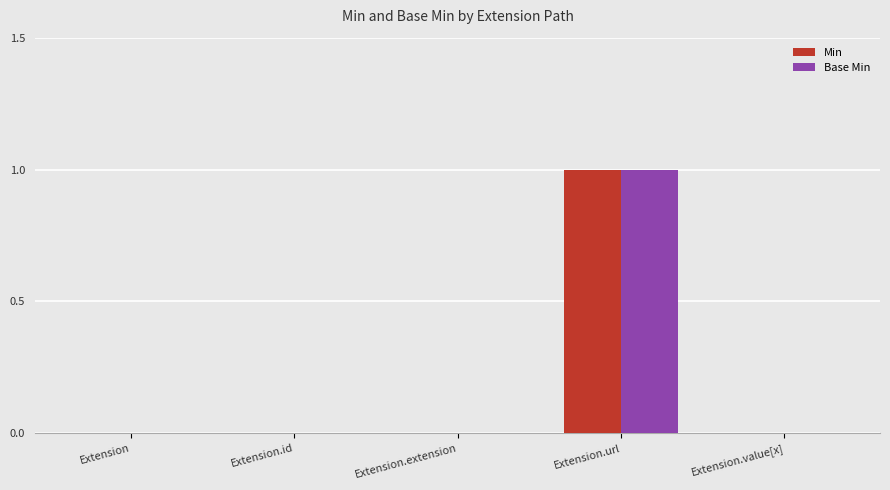

Count the Min values in the range 0 to 1.

5